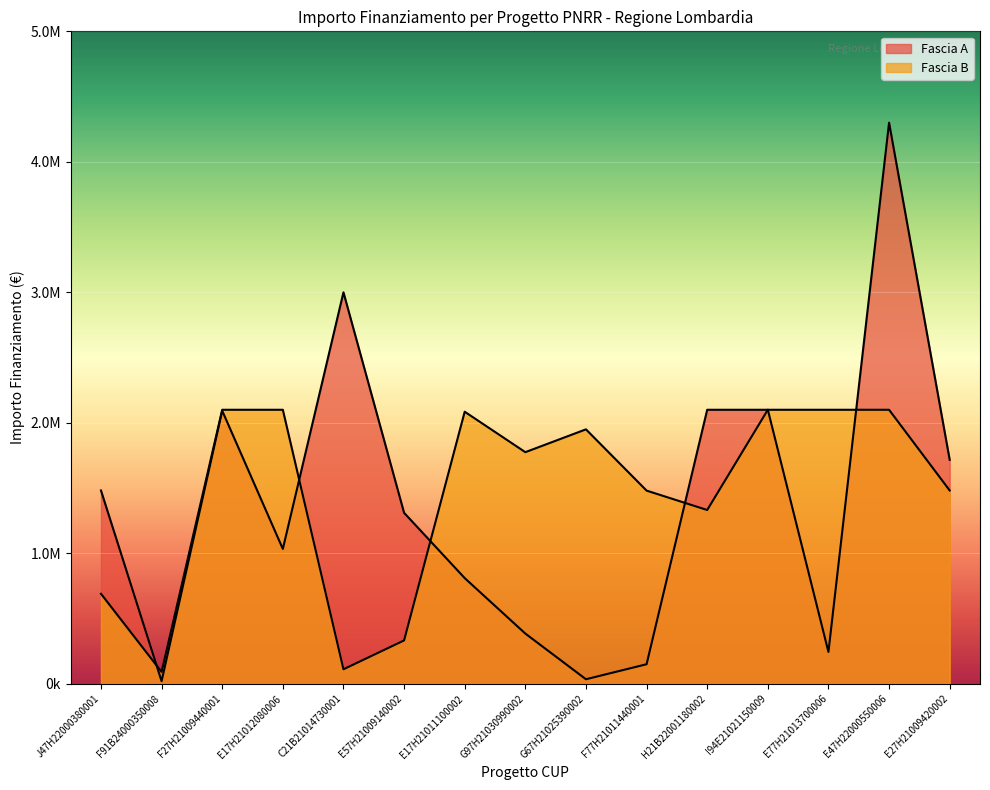

How many lines are shown in the chart?

2